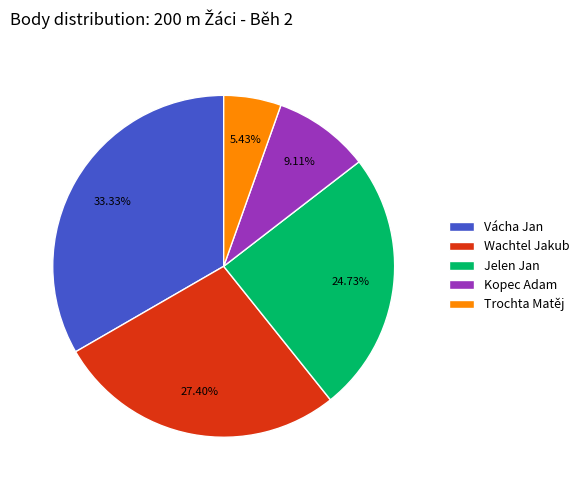

Count the number of slices in the pie.

5